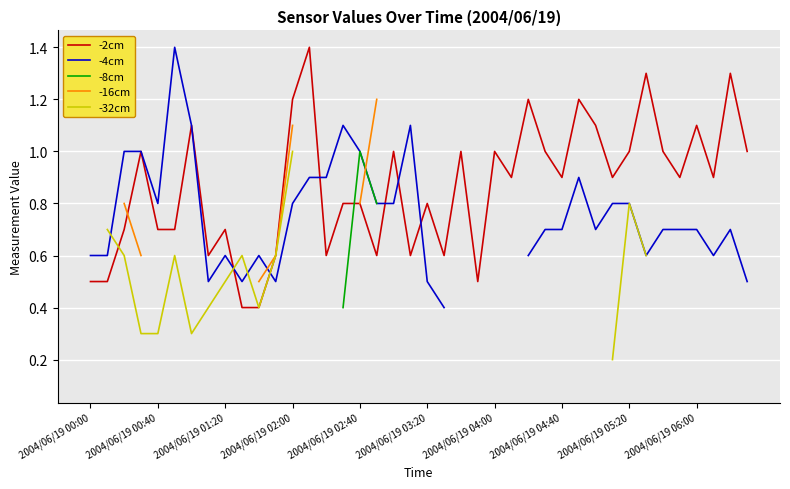

Is it true that -2cm equals 1.1 at 2004/06/19 06:00?

True